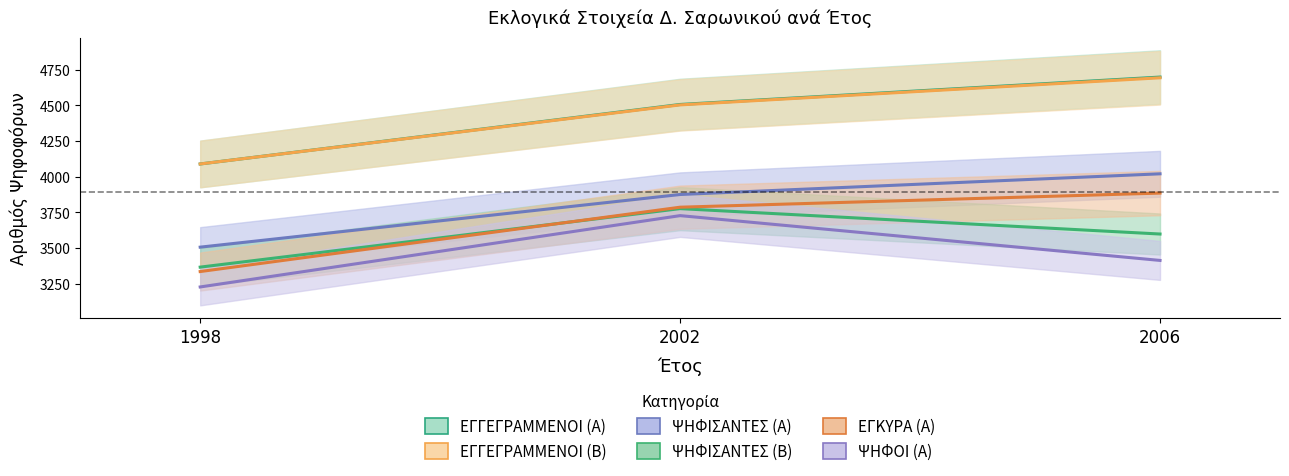

Which series has the widest spread of values?

ΕΓΓΕΓΡΑΜΜΕΝΟΙ (Α)